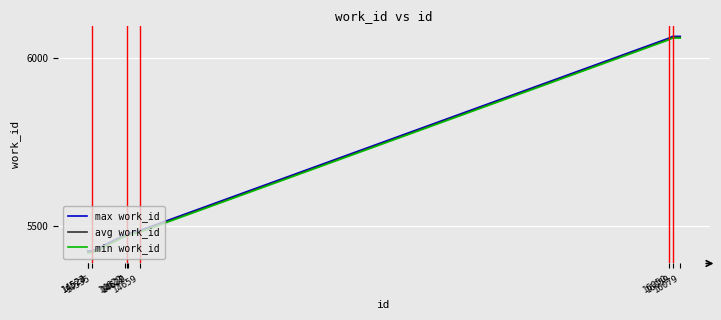

At which label is min work_id closest to 5740?

14659